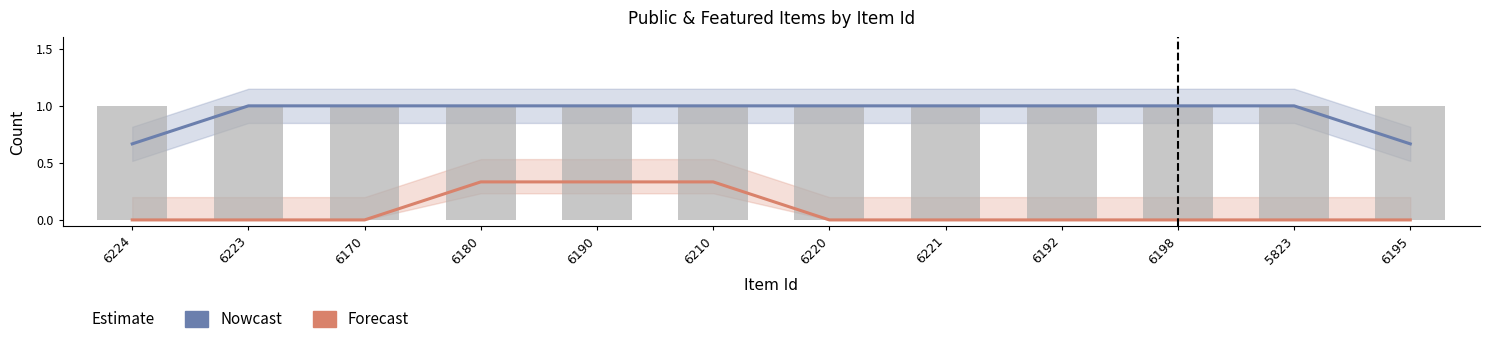

What is the difference between the maximum and minimum values in the Nowcast series?

0.3